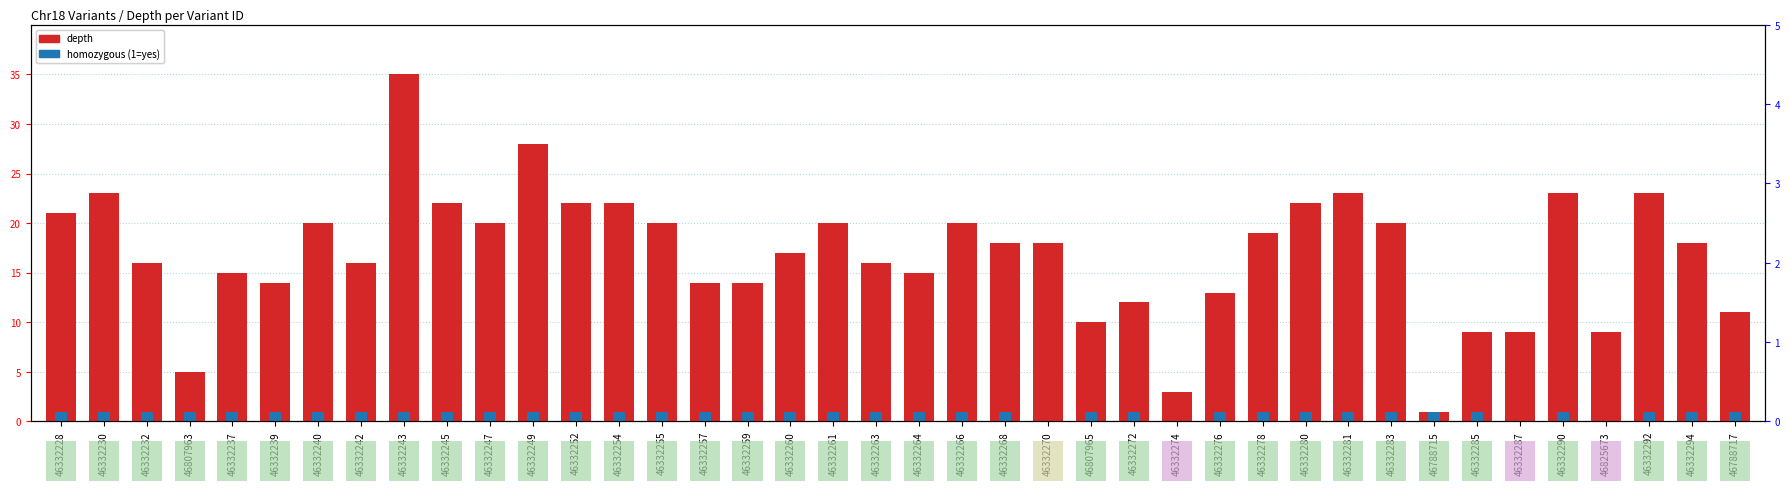

Does the chart contain stacked bars?

No